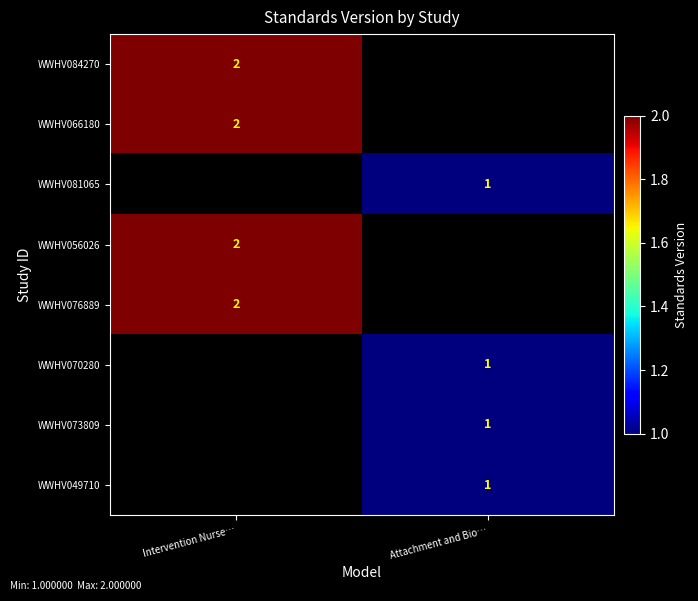

Is it true that WWHV066180 equals 3.0 at Intervention Nurse…?

False